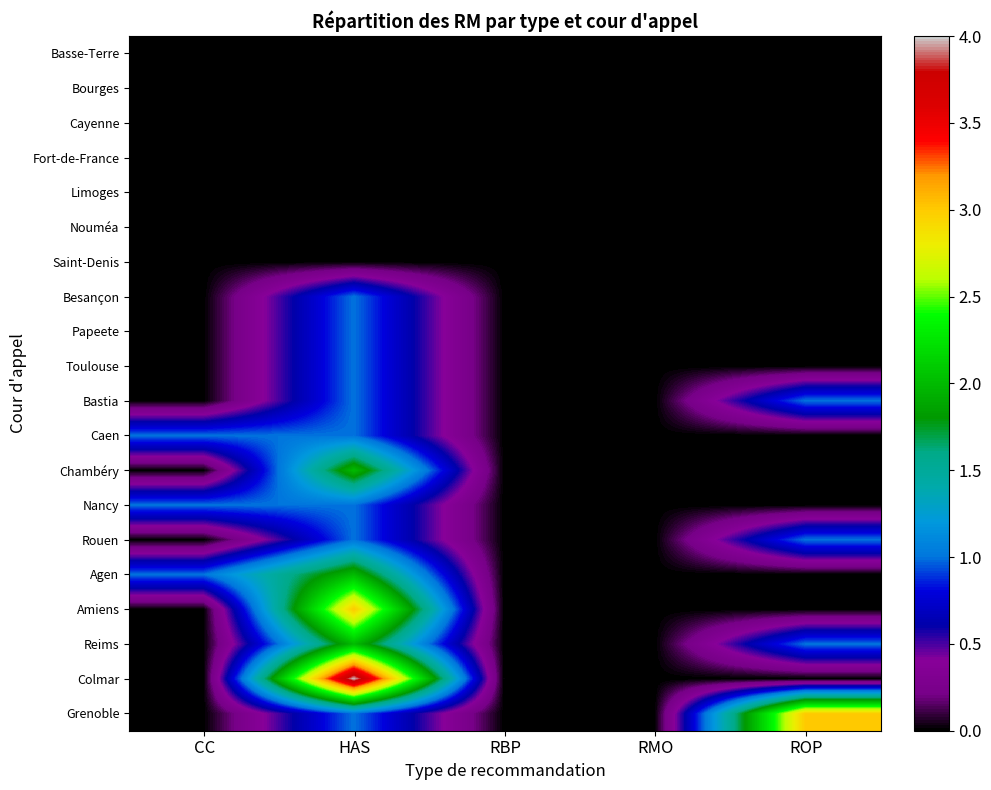

Reading right to left, what are all the values shown in this chart?

Basse-Terre: ROP=0	RMO=0	RBP=0	HAS=0	CC=0
Bourges: ROP=0	RMO=0	RBP=0	HAS=0	CC=0
Cayenne: ROP=0	RMO=0	RBP=0	HAS=0	CC=0
Fort-de-France: ROP=0	RMO=0	RBP=0	HAS=0	CC=0
Limoges: ROP=0	RMO=0	RBP=0	HAS=0	CC=0
Nouméa: ROP=0	RMO=0	RBP=0	HAS=0	CC=0
Saint-Denis: ROP=0	RMO=0	RBP=0	HAS=0	CC=0
Besançon: ROP=0	RMO=0	RBP=0	HAS=1	CC=0
Papeete: ROP=0	RMO=0	RBP=0	HAS=1	CC=0
Toulouse: ROP=0	RMO=0	RBP=0	HAS=1	CC=0
Bastia: ROP=1	RMO=0	RBP=0	HAS=1	CC=0
Caen: ROP=0	RMO=0	RBP=0	HAS=1	CC=1
Chambéry: ROP=0	RMO=0	RBP=0	HAS=2	CC=0
Nancy: ROP=0	RMO=0	RBP=0	HAS=1	CC=1
Rouen: ROP=1	RMO=0	RBP=0	HAS=1	CC=0
Agen: ROP=0	RMO=0	RBP=0	HAS=2	CC=1
Amiens: ROP=0	RMO=0	RBP=0	HAS=3	CC=0
Reims: ROP=1	RMO=0	RBP=0	HAS=2	CC=0
Colmar: ROP=0	RMO=0	RBP=0	HAS=4	CC=0
Grenoble: ROP=3	RMO=0	RBP=0	HAS=1	CC=0